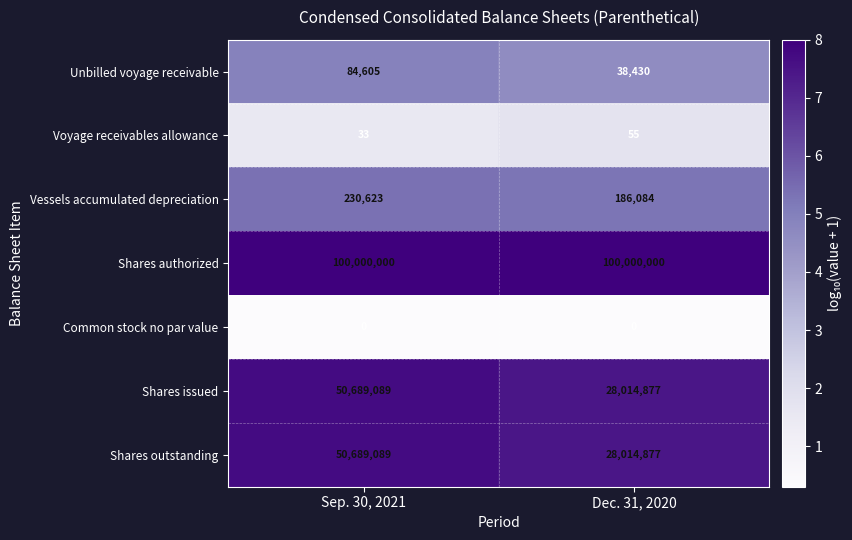

Reading left to right, what are all the values shown in this chart?

Unbilled voyage receivable: Sep. 30, 2021=84605	Dec. 31, 2020=38430
Voyage receivables allowance: Sep. 30, 2021=33	Dec. 31, 2020=55
Vessels accumulated depreciation: Sep. 30, 2021=230623	Dec. 31, 2020=186084
Shares authorized: Sep. 30, 2021=100000000	Dec. 31, 2020=100000000
Common stock no par value: Sep. 30, 2021=0	Dec. 31, 2020=0
Shares issued: Sep. 30, 2021=50689089	Dec. 31, 2020=28014877
Shares outstanding: Sep. 30, 2021=50689089	Dec. 31, 2020=28014877